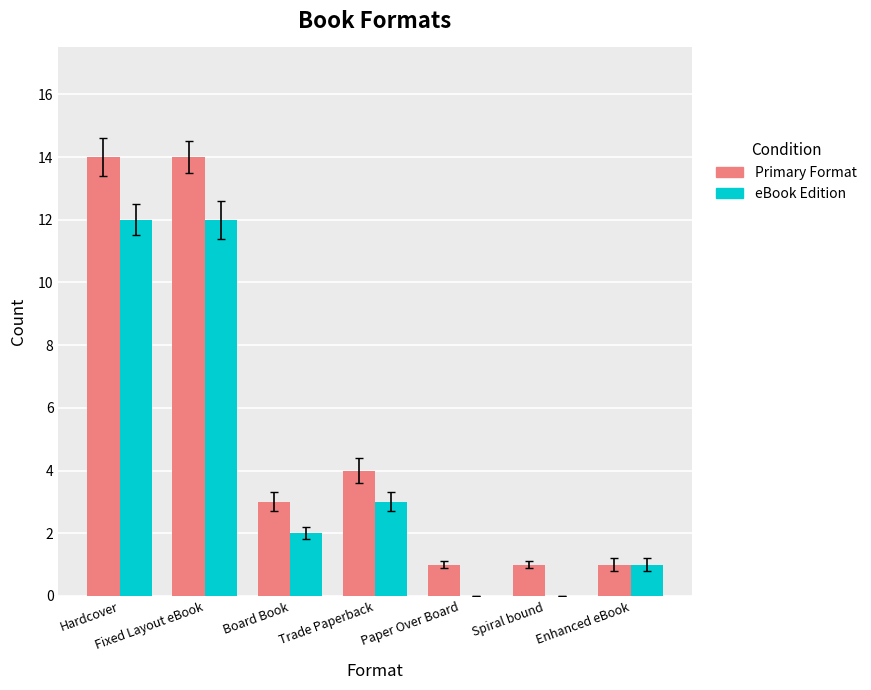

True or false: eBook Edition has a value of 0 at Paper Over Board.

True